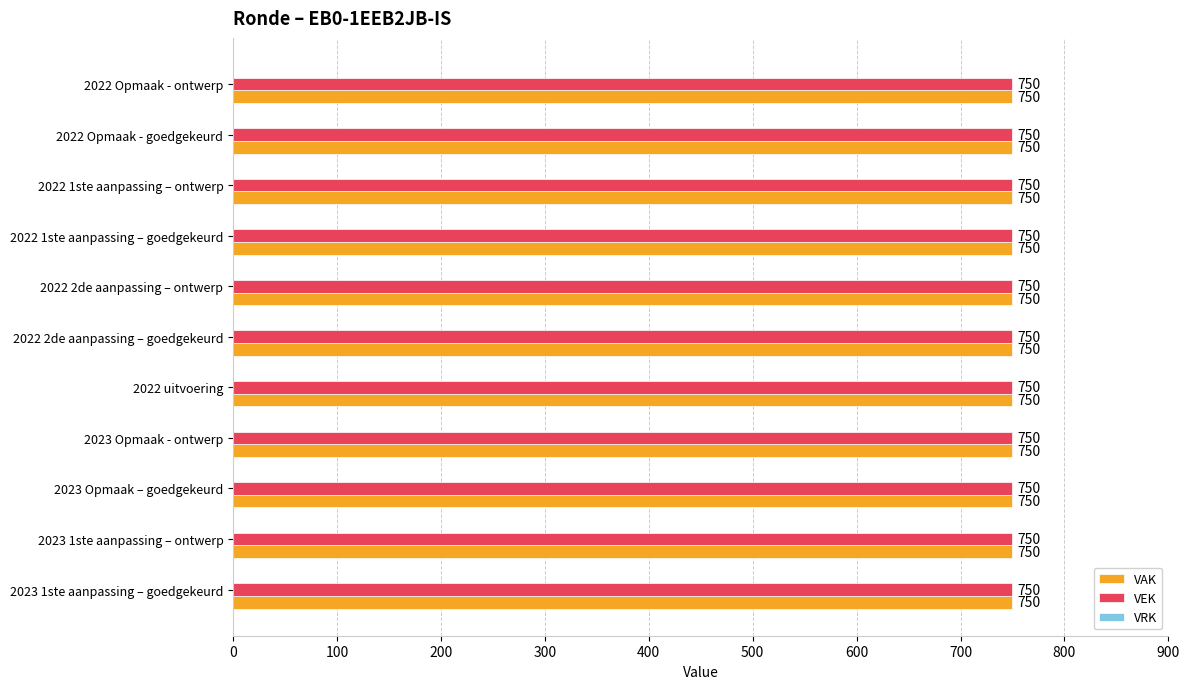

Reading right to left, extract all data points from this chart.

VAK: 750	750	750	750	750	750	750	750	750	750	750
VEK: 750	750	750	750	750	750	750	750	750	750	750
VRK: 0	0	0	0	0	0	0	0	0	0	0